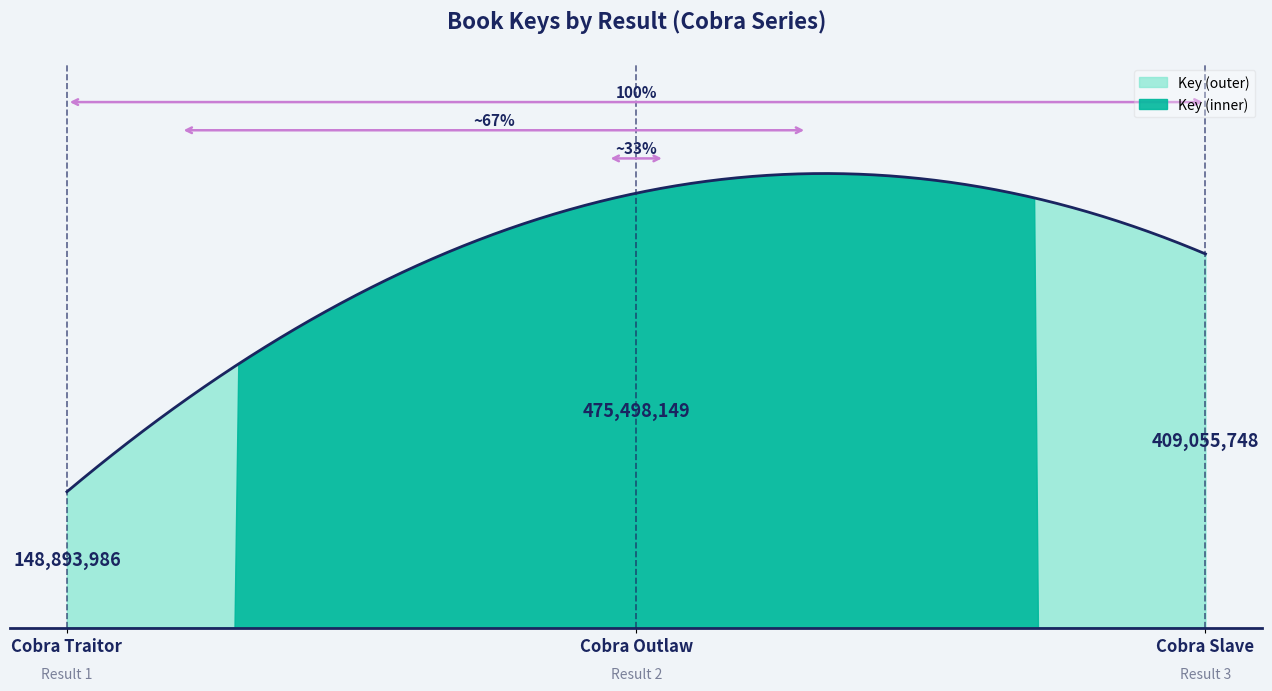

What is the sum of all values?

1033447883